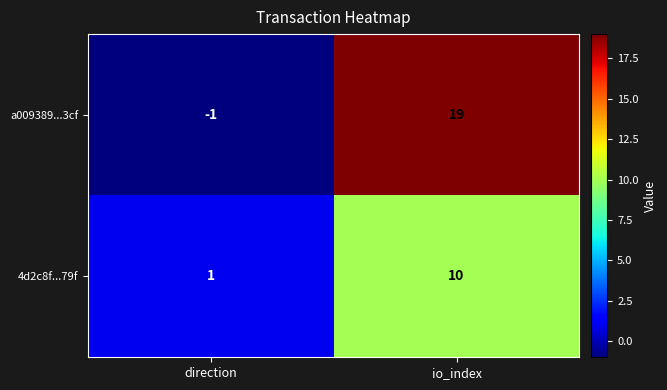

Reading left to right, transcribe all the data shown in this chart.

a009389...3cf: -1	19
4d2c8f...79f: 1	10